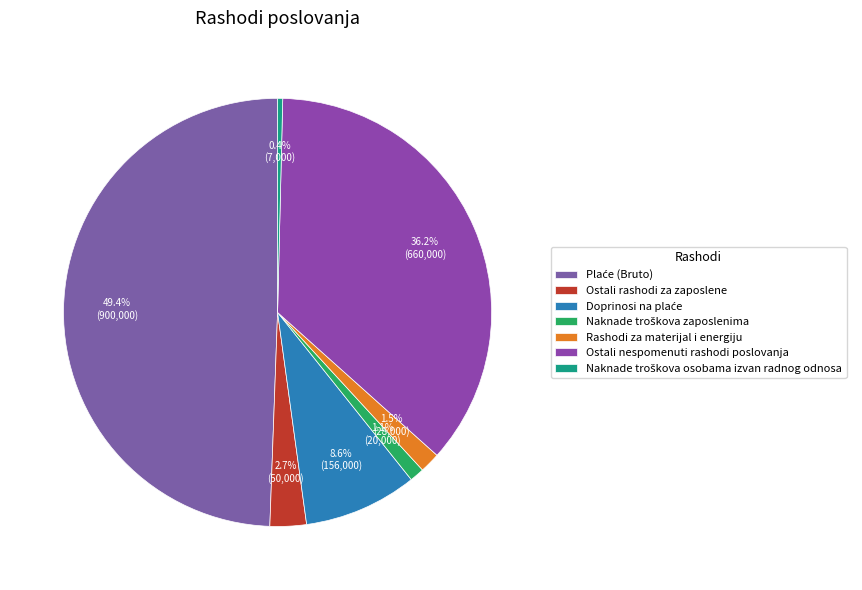

Count the number of slices in the pie.

7